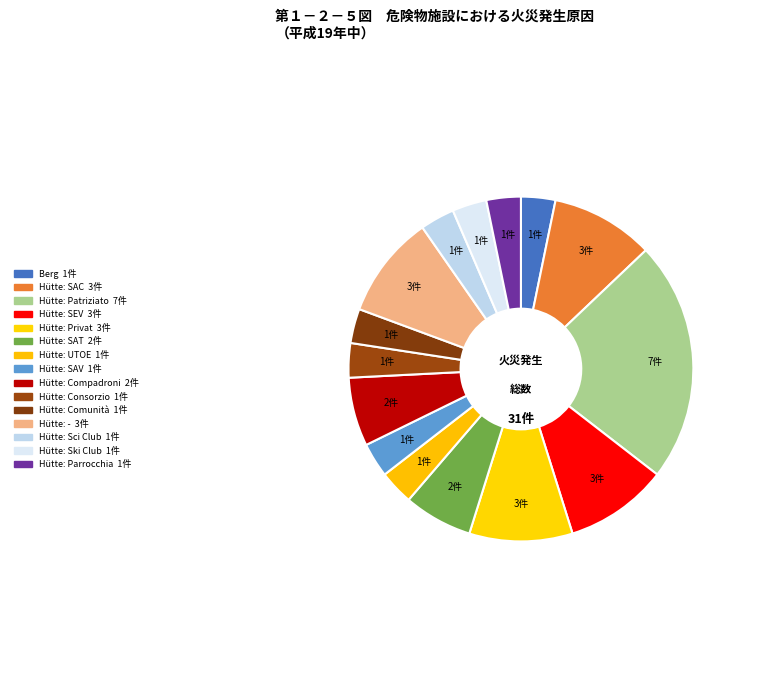

Count the number of slices in the pie.

15